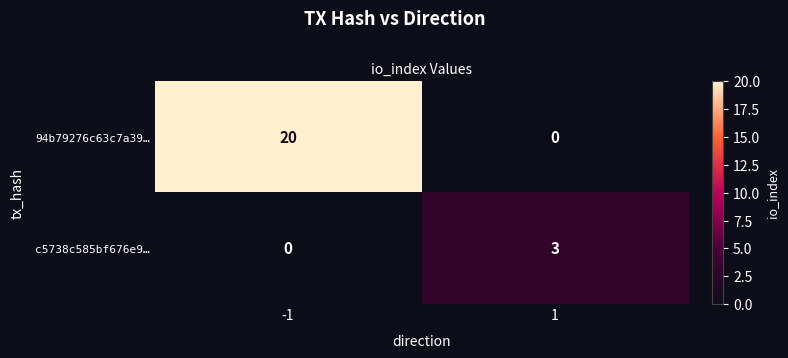

Reading right to left, what are all the values shown in this chart?

94b79276c63c7a39…: 0	20
c5738c585bf676e9…: 3	0